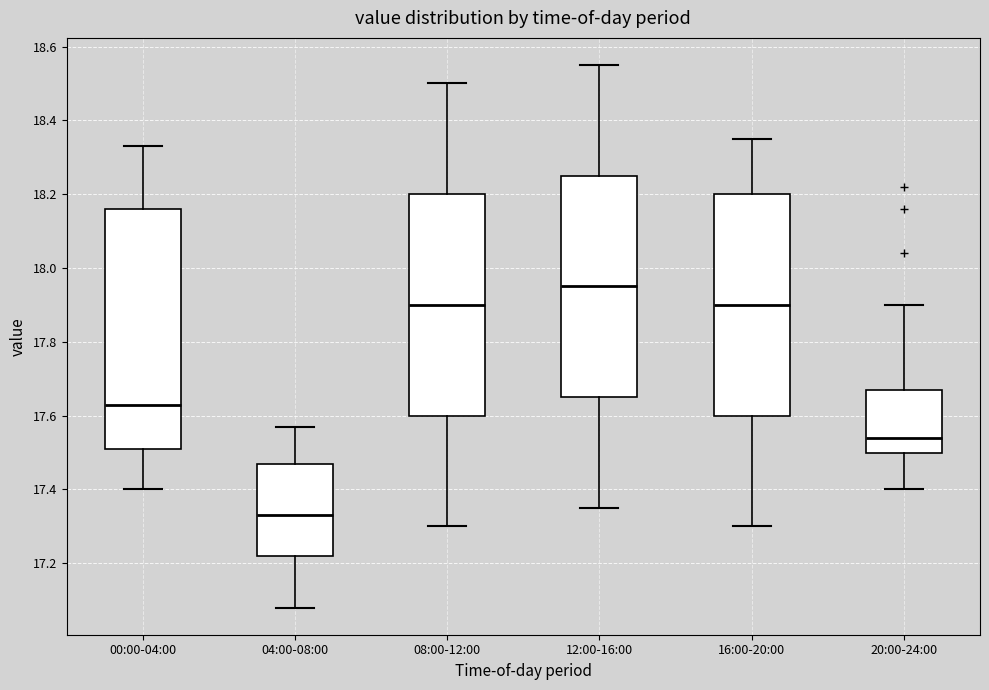

Which box's median line is the highest?

12:00-16:00